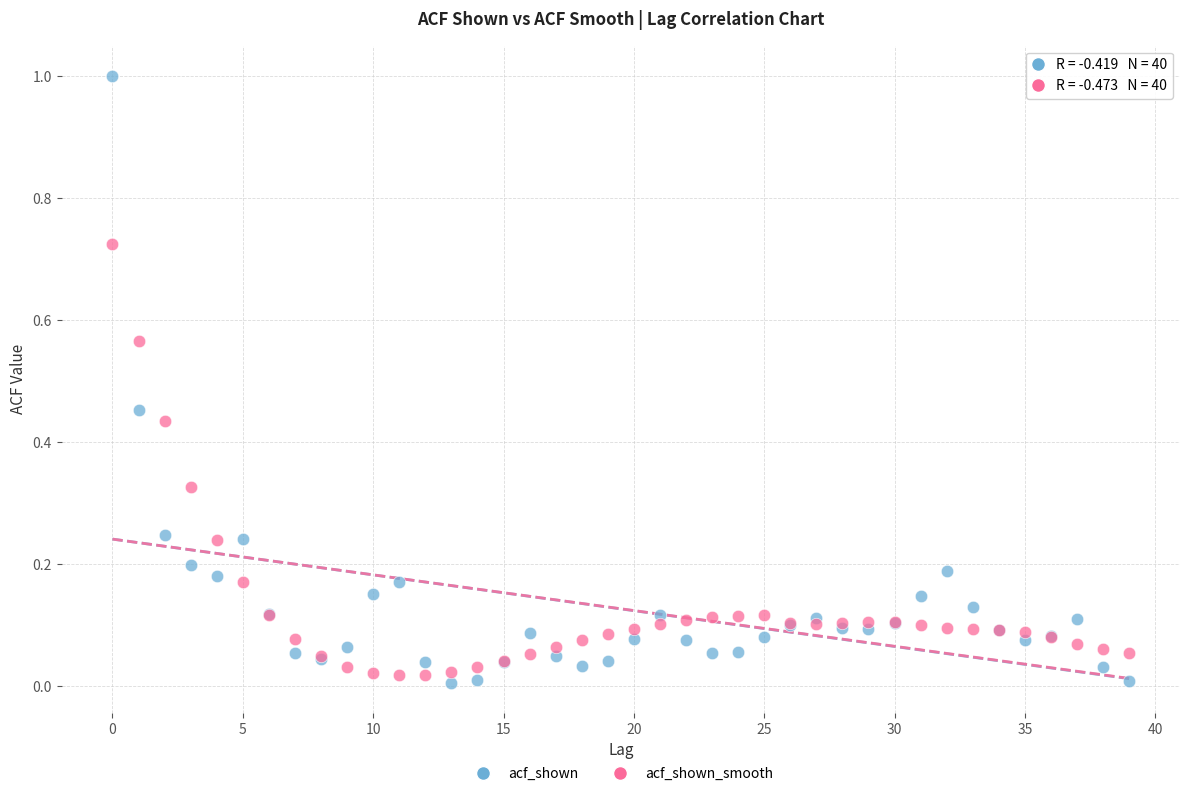

What are all the series names shown in the legend?

acf_shown, acf_shown_smooth